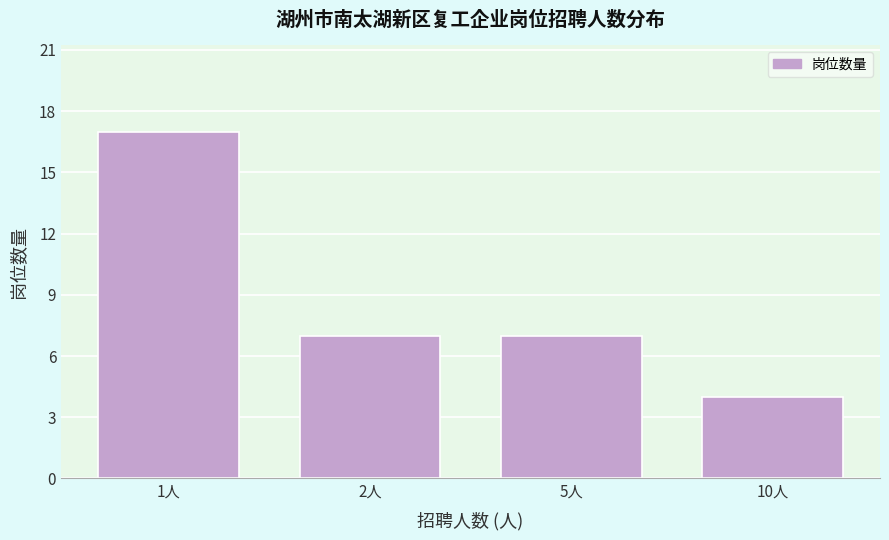

Reading left to right, what are all the values shown in this chart?

1人=17	2人=7	5人=7	10人=4